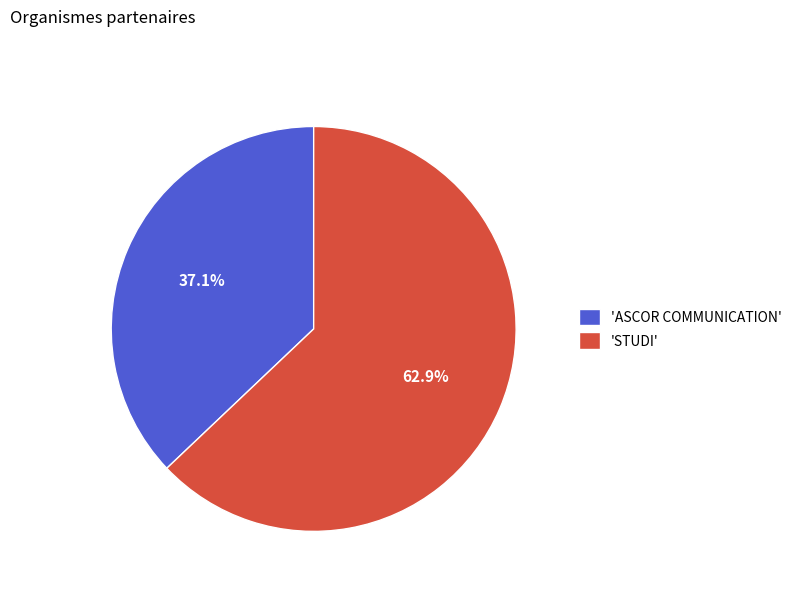

Is the sum of 'STUDI' and 'ASCOR COMMUNICATION' greater than half?

Yes